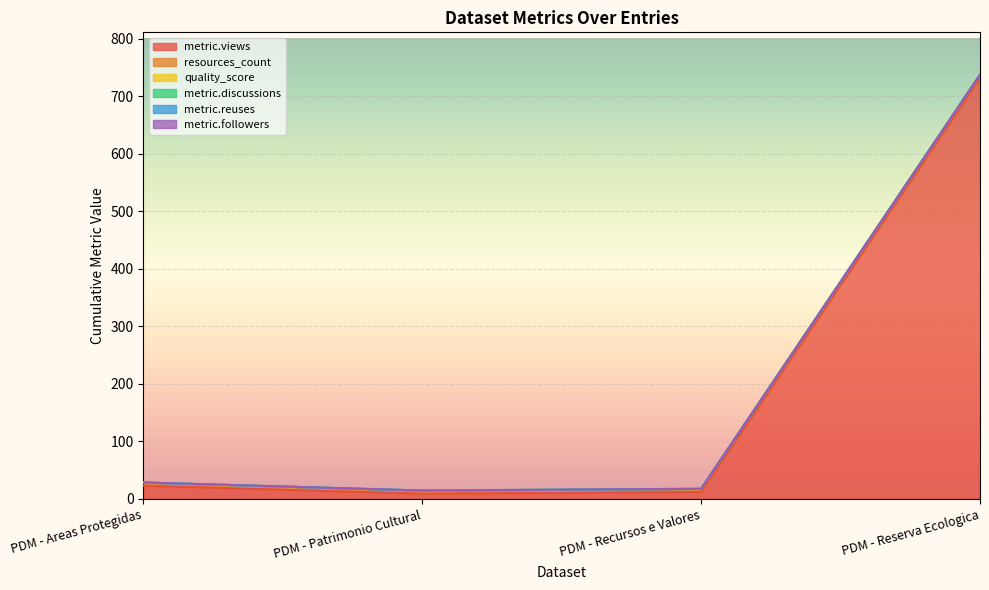

Between PDM - Patrimonio Cultural and PDM - Recursos e Valores, which is larger?

PDM - Recursos e Valores